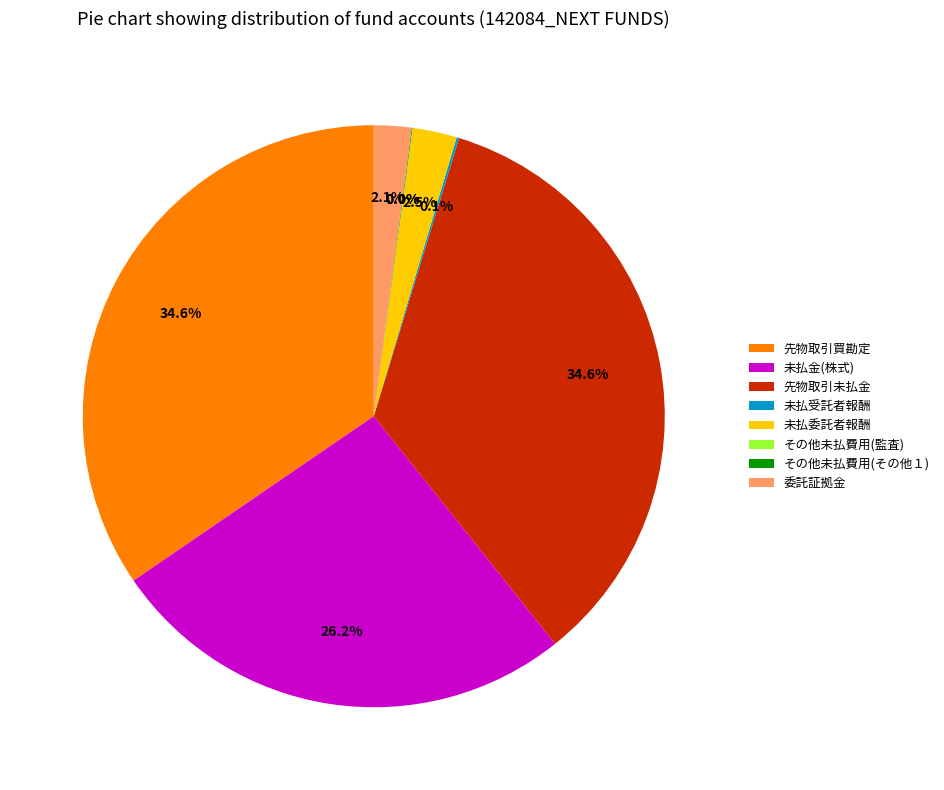

What percentage is NOT represented by 先物取引買勘定?

65.4%